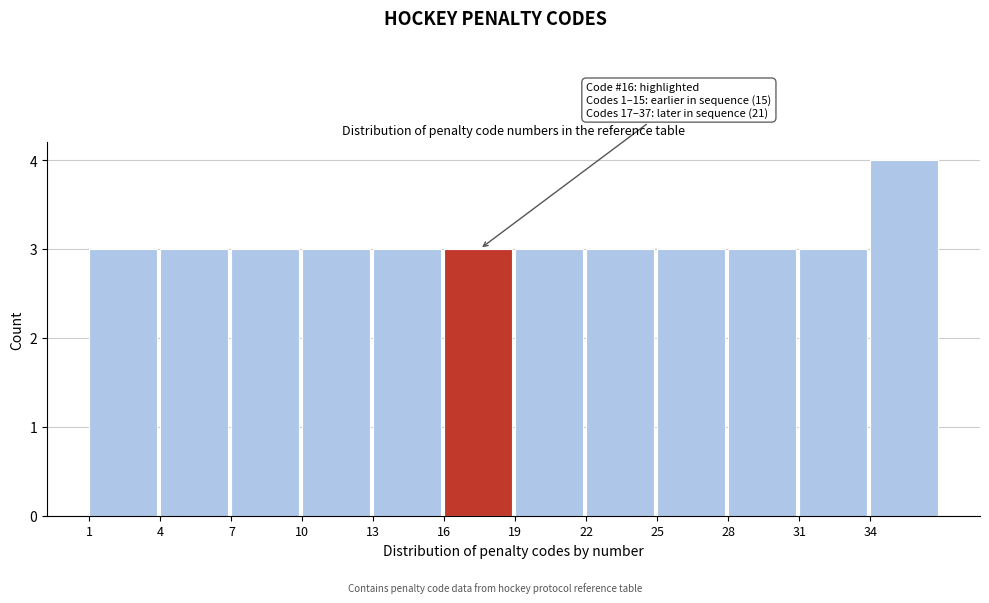

Which range on the x-axis has the tallest bar?

34 to 37